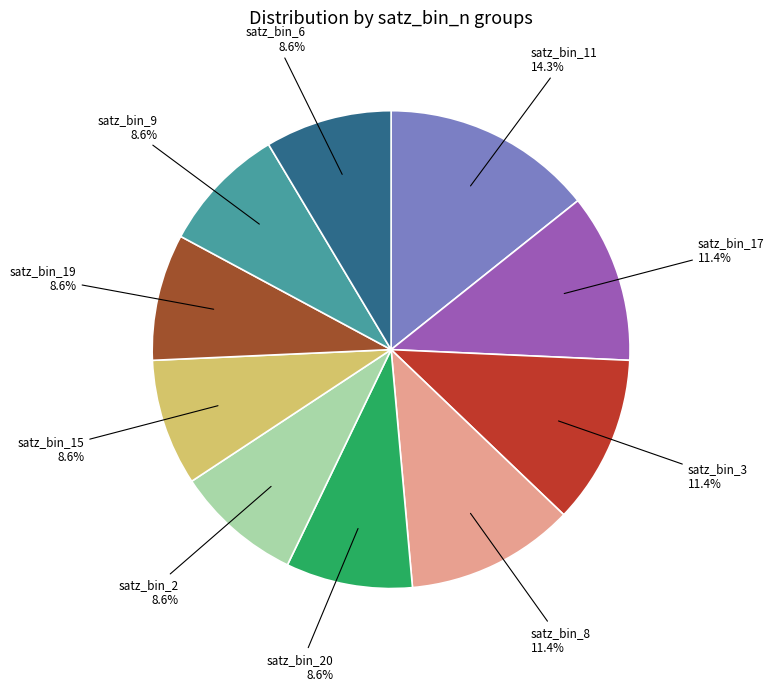

Does any single category account for the majority?

No